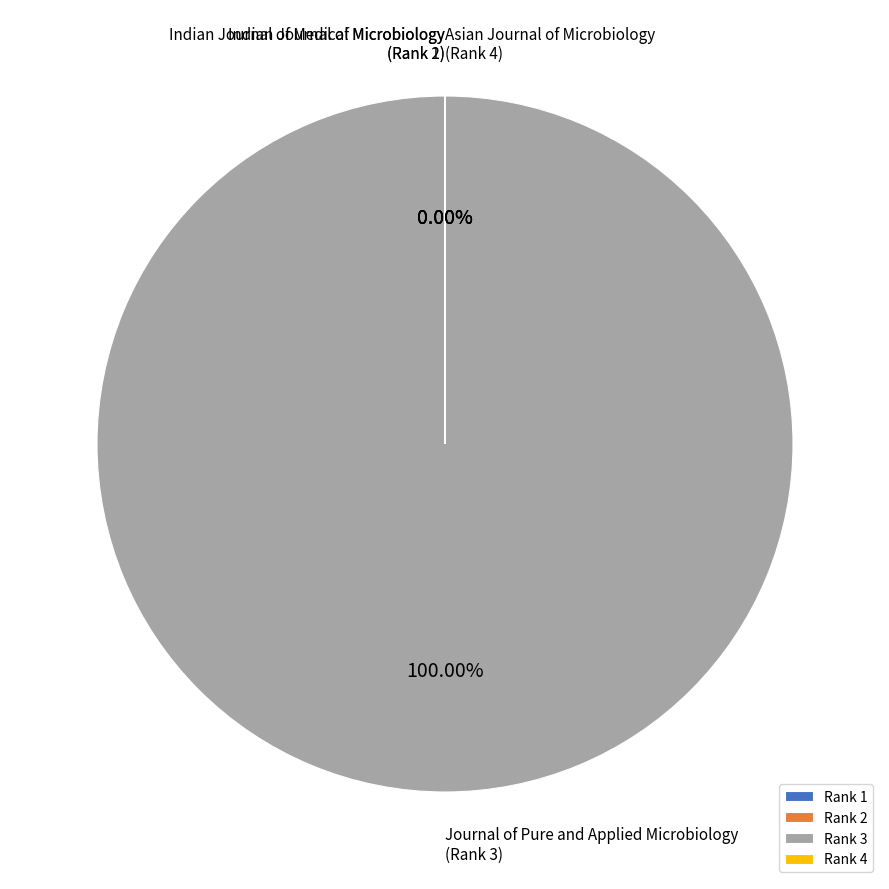

Combined, what portion of the pie is Indian Journal of Medical Microbiology
(Rank 1) and Journal of Pure and Applied Microbiology
(Rank 3)?

100.0%